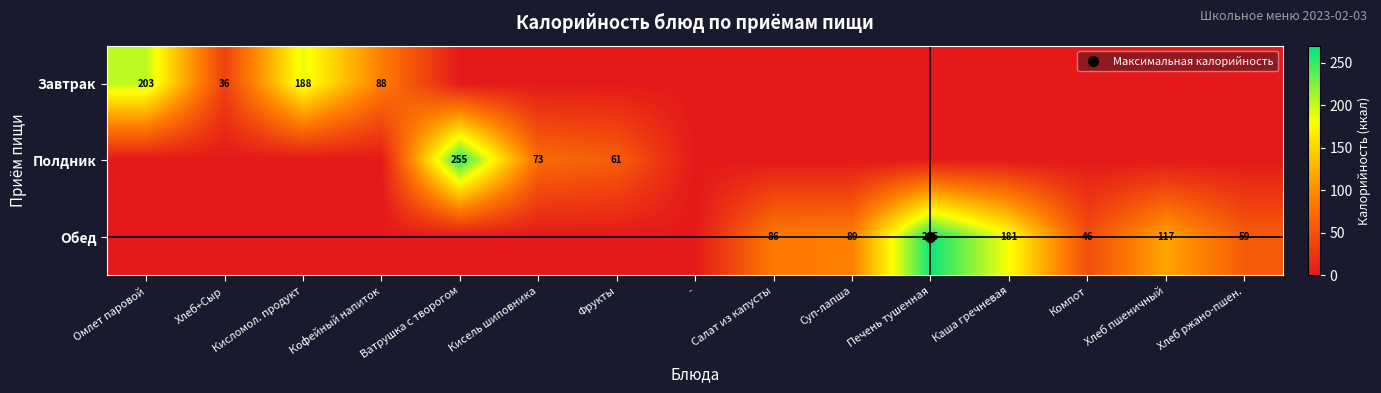

Which category has the lowest value in the Полдник series?

Омлет паровой